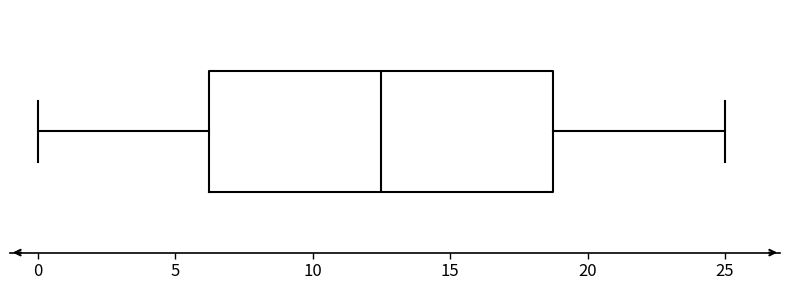

Read this box plot against the x-axis: the position of the median line, the range covered by the box, and the ends of both whiskers. The values are not printed on the chart, so give them approximately, as read against the axis.

median 12.5, box 6.5 to 19.0, whiskers 0.0 to 25.0